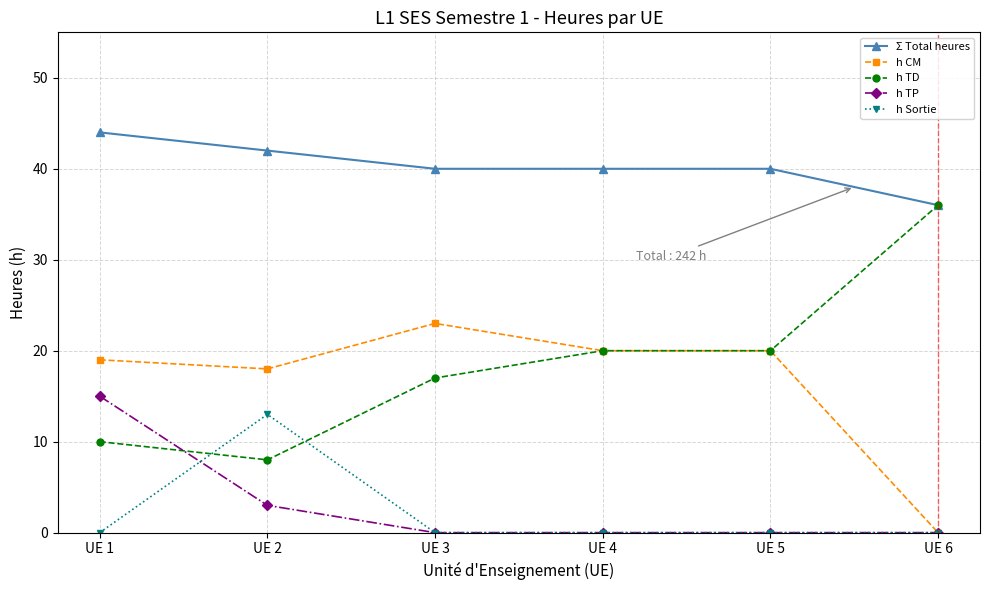

Reading left to right, transcribe all the data shown in this chart.

Σ Total heures: 44	42	40	40	40	36
h CM: 19	18	23	20	20	0
h TD: 10	8	17	20	20	36
h TP: 15	3	0	0	0	0
h Sortie: 0	13	0	0	0	0